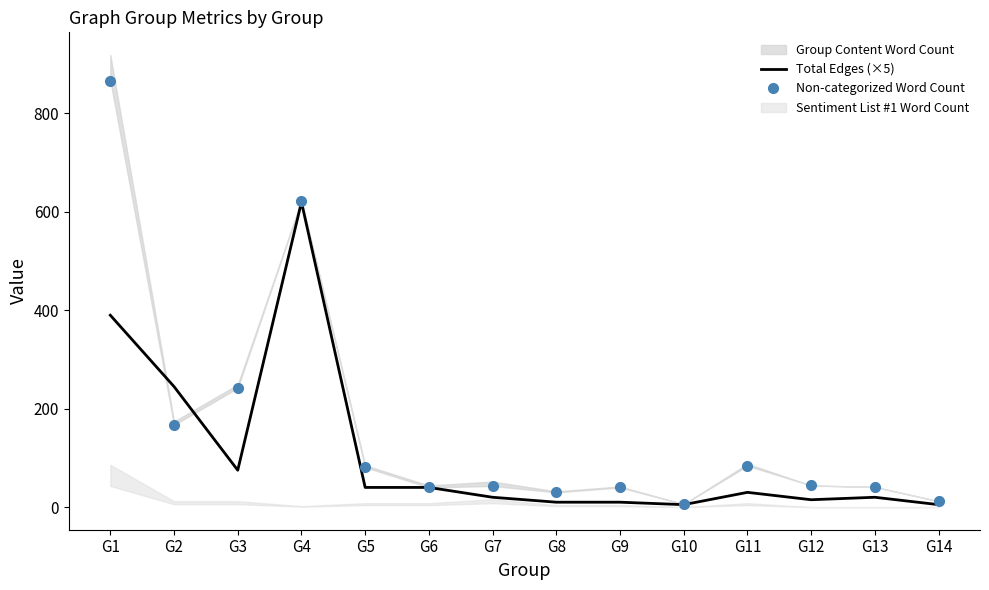

Reading right to left, transcribe all the data shown in this chart.

Total Edges (×5): G14=5	G13=20	G12=15	G11=30	G10=5	G9=10	G8=10	G7=20	G6=40	G5=40	G4=620	G3=75	G2=245	G1=390
Non-categorized Word Count: G14=12	G13=41	G12=44	G11=84	G10=6	G9=40	G8=30	G7=43	G6=40	G5=81	G4=622	G3=242	G2=167	G1=867